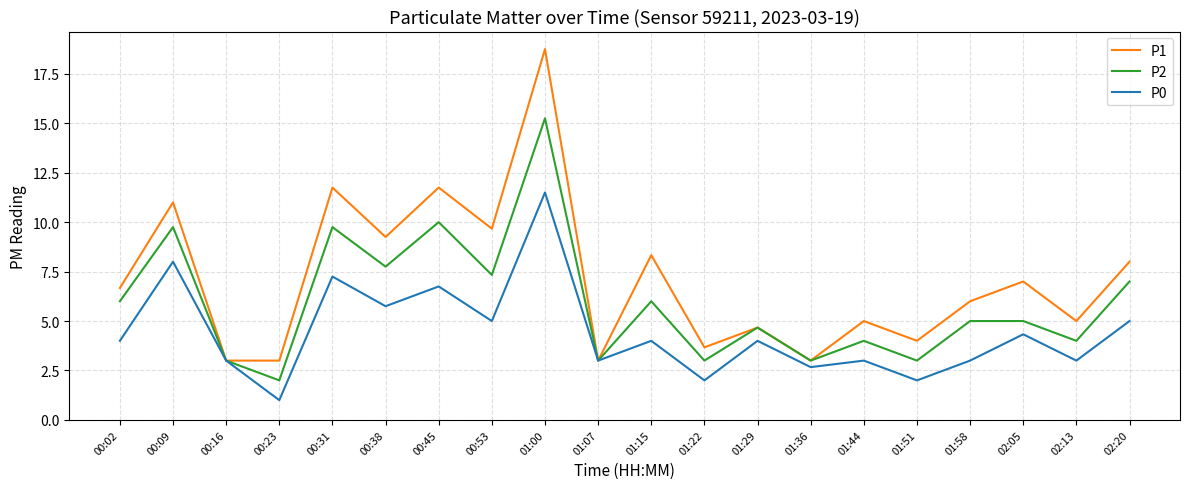

At which category is the sum across all series the highest?

01:00